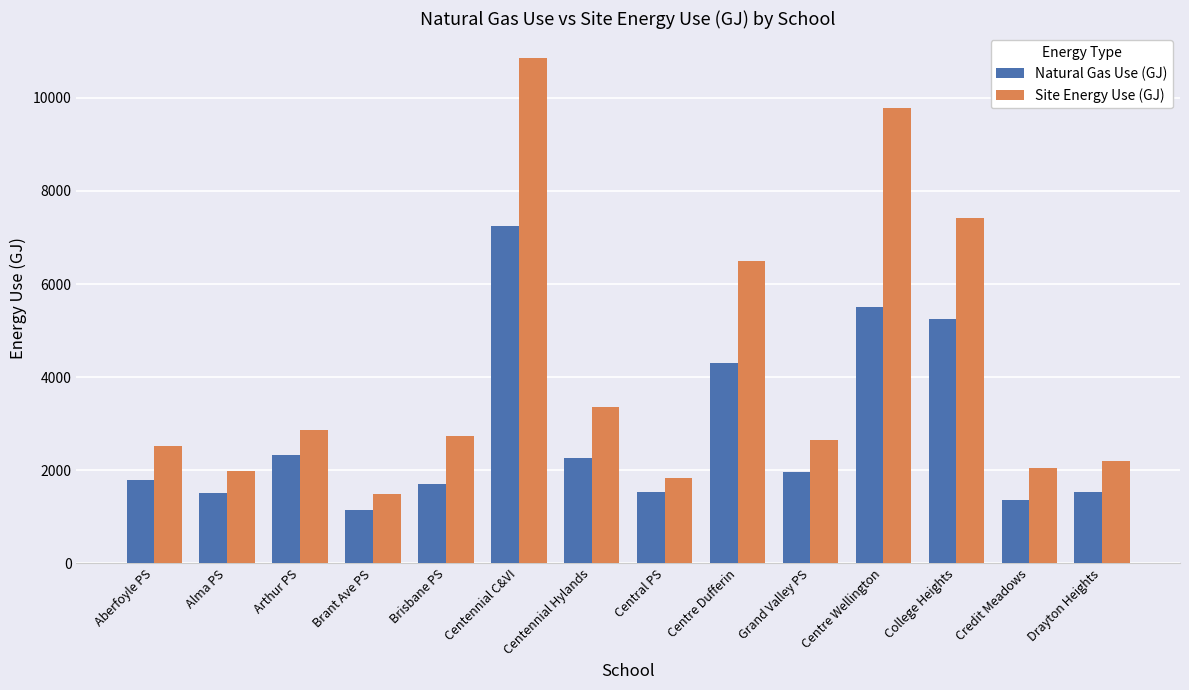

What is the label of the 9th bar from the left?

Centre Dufferin